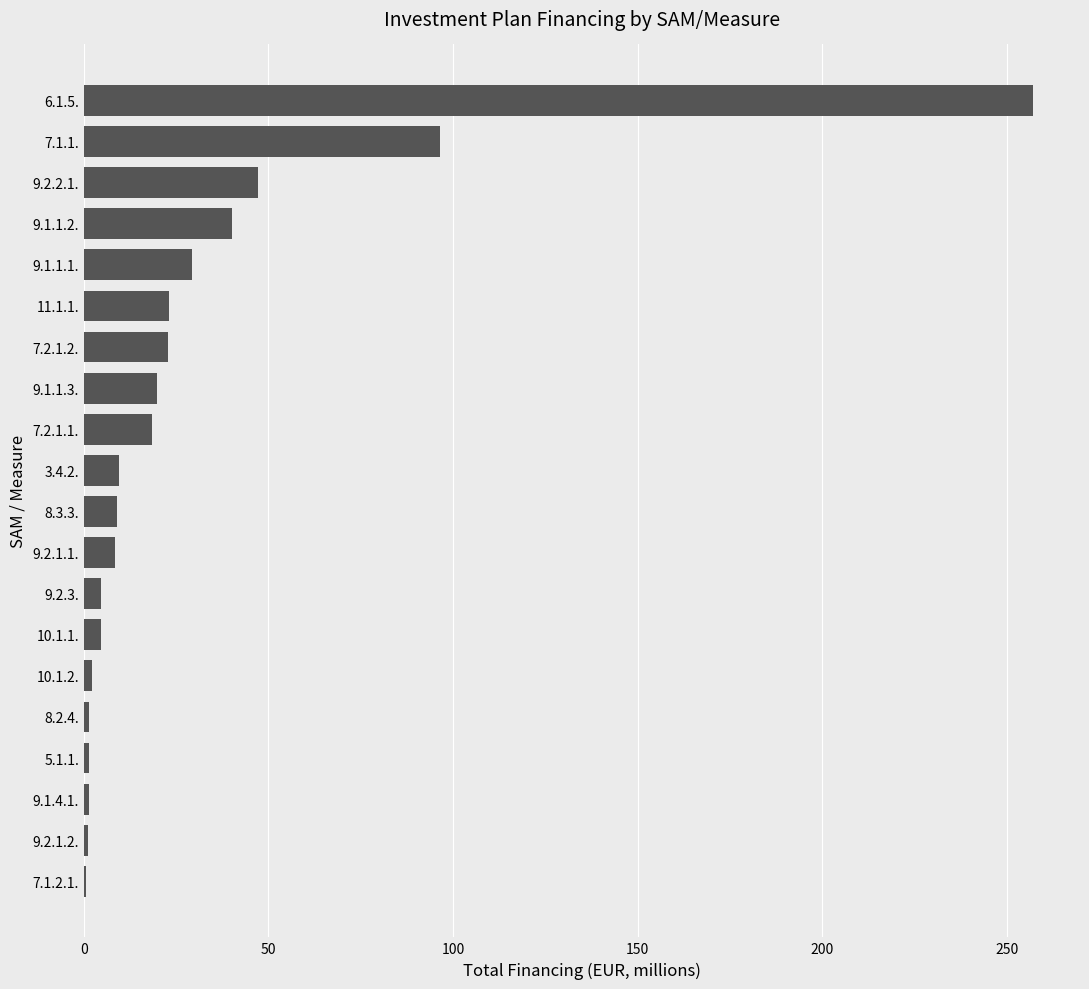

What is the change in value from 9.1.1.2. to 6.1.5.?

+217.0